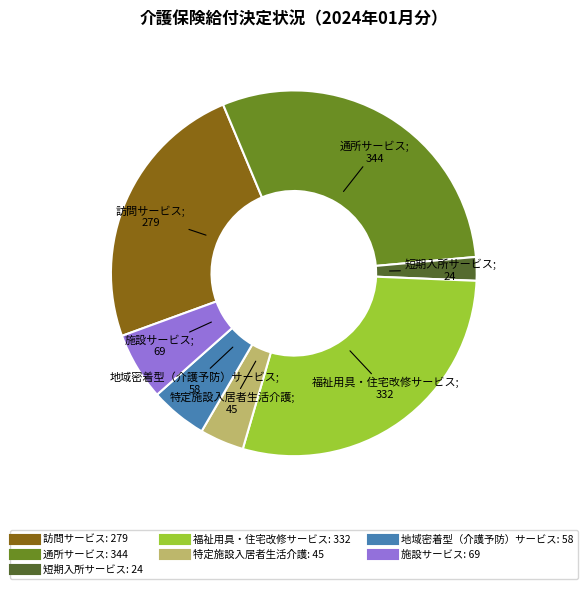

Does any single category account for the majority?

No